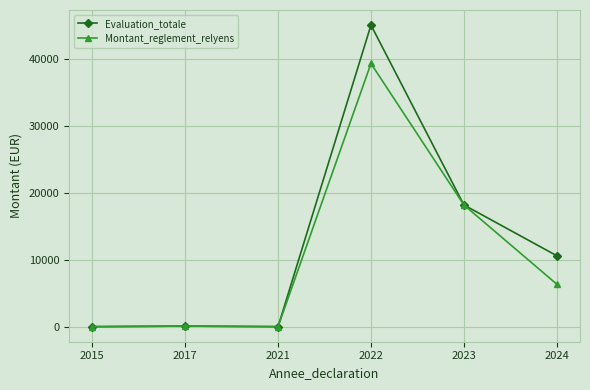

Is it true that Montant_reglement_relyens equals -19325.9 at 2015?

False